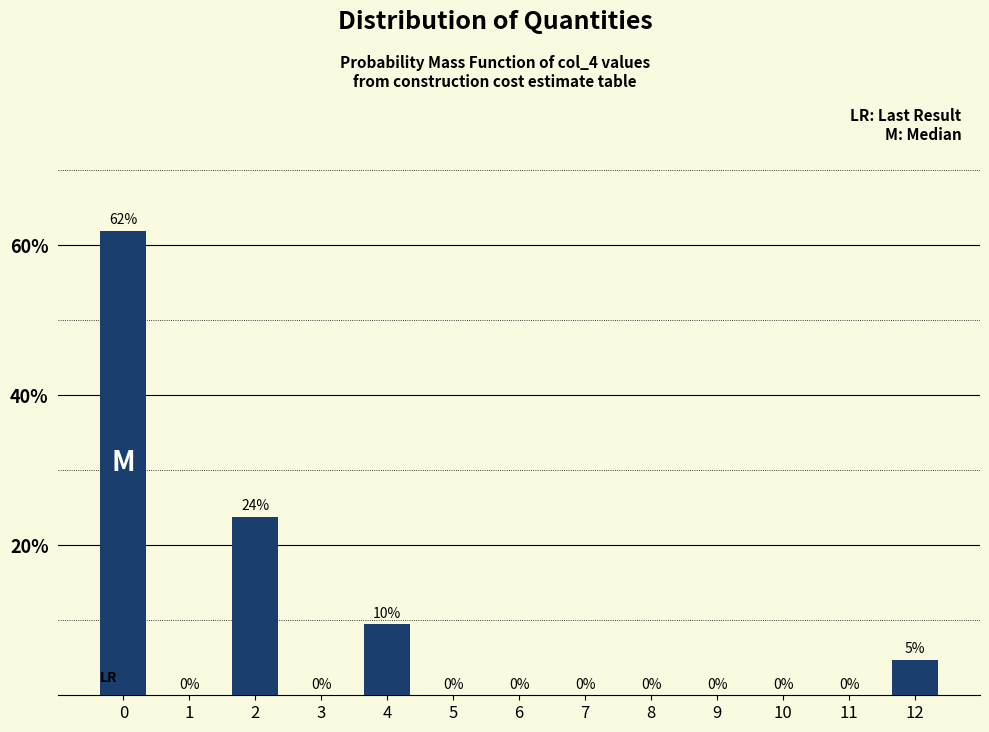

Between 12 and 3, which is larger?

12